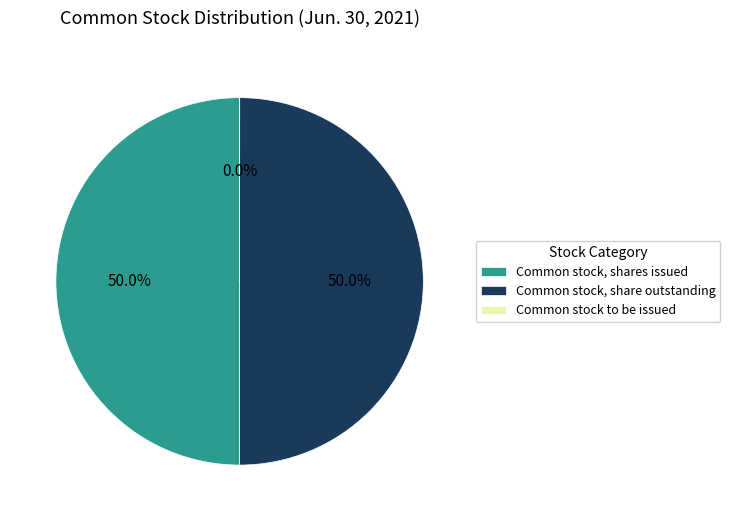

What percentage is NOT represented by Common stock, shares issued?

50.0%